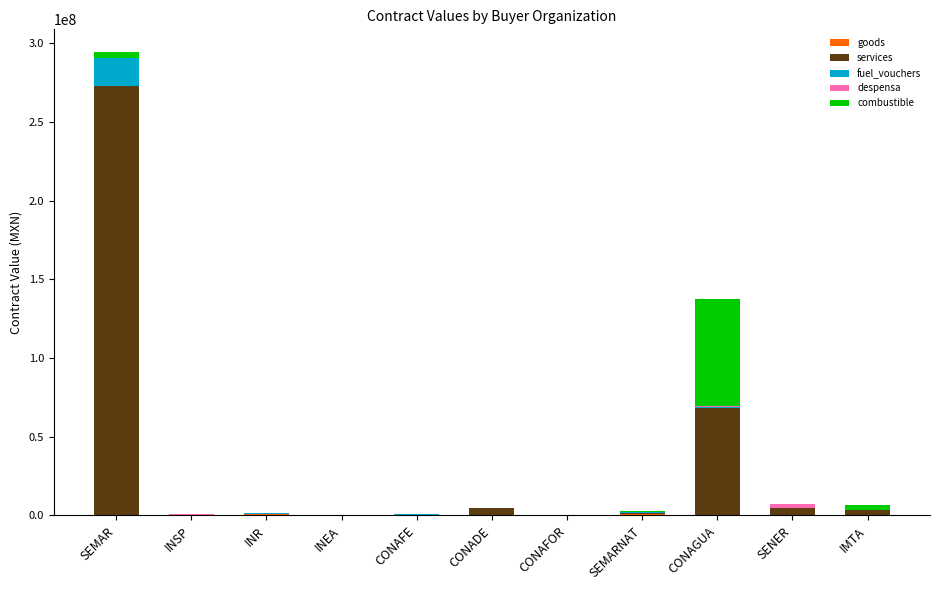

What is the difference between the combustible values at SENER and IMTA?

3330661.6